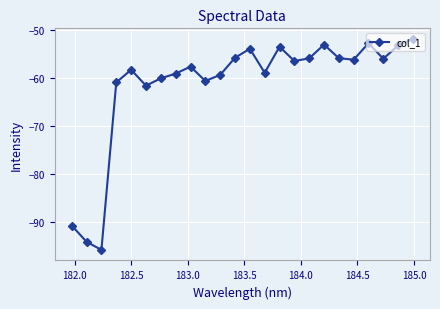

What is the minimum value shown in the chart?

-95.7